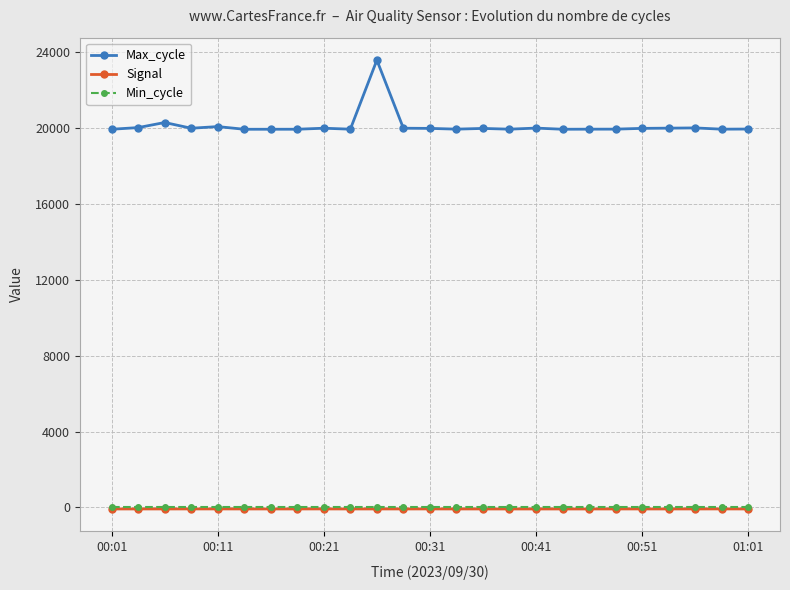

True or false: Max_cycle has more than 2 points higher than both neighbors.

True